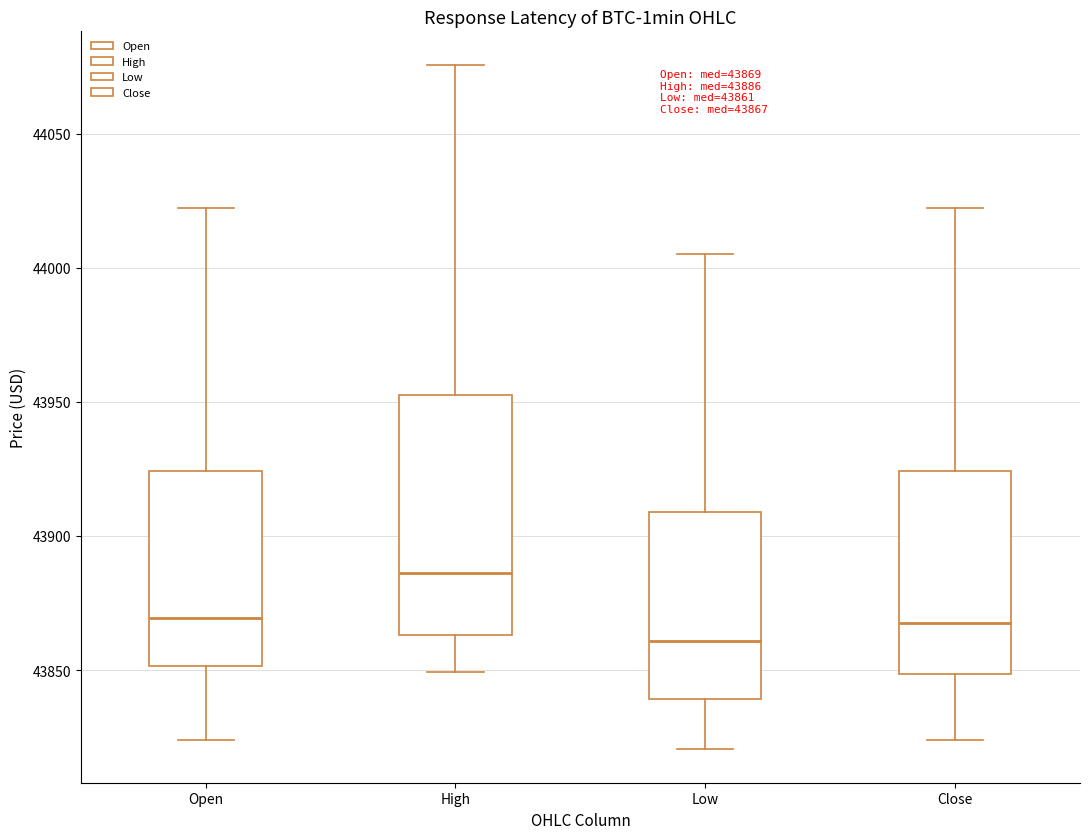

Which box's median line is the highest?

High